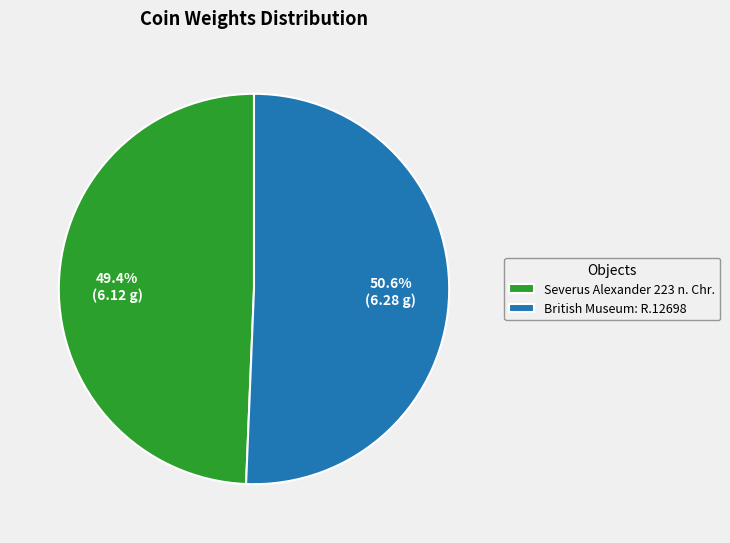

Approximately how many times larger is the value at Severus Alexander 223 n. Chr. compared to British Museum: R.12698?

1.0